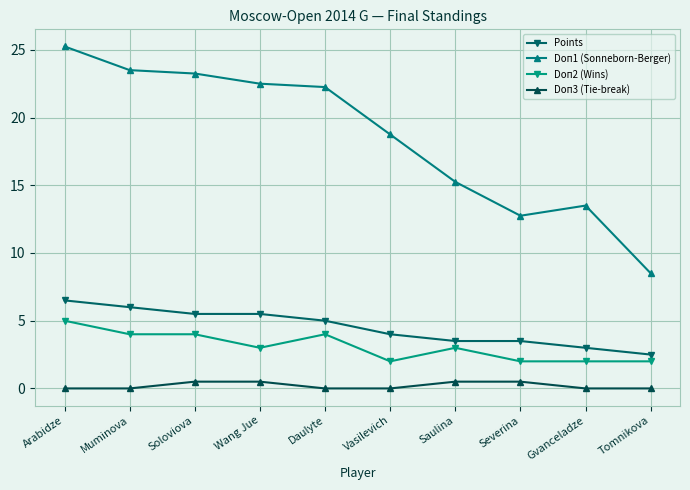

True or false: Doп2 (Wins) and Doп1 (Sonneborn-Berger) intersect in this chart.

False